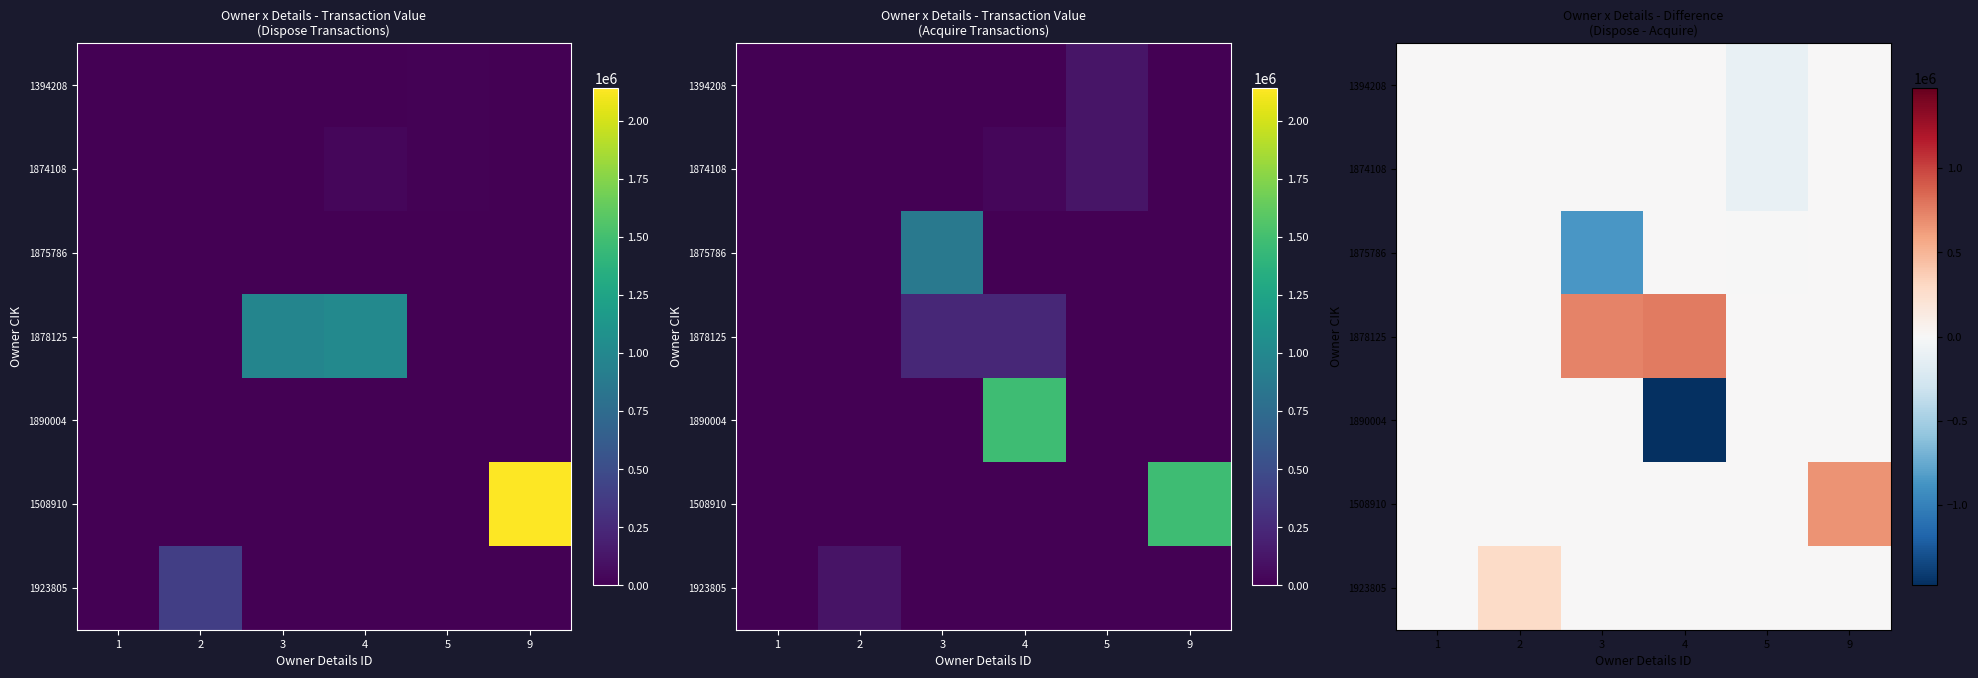

Rank the categories by 1508910 value from highest to lowest.

9, 1, 2, 3, 4, 5